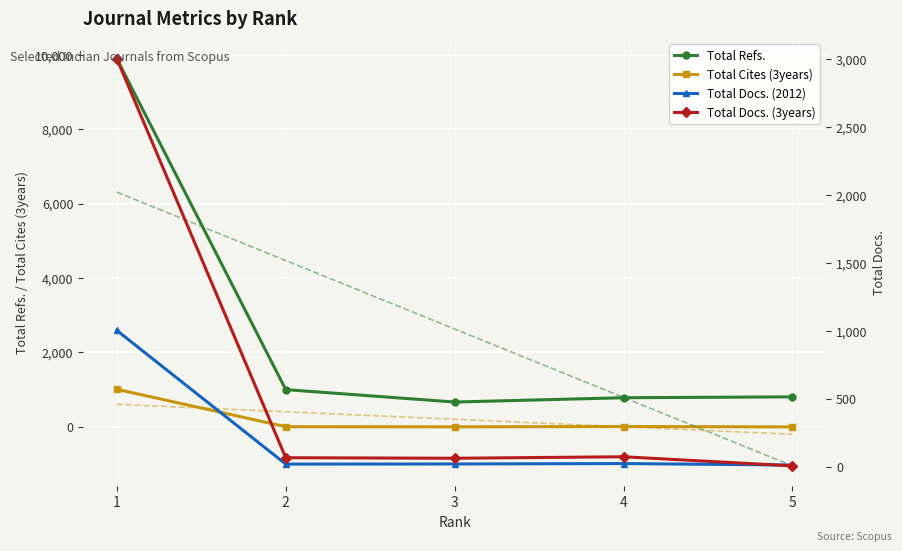

Rank the series by their maximum value, from highest to lowest.

Total Refs., Total Docs. (3years), Total Cites (3years), Total Docs. (2012)